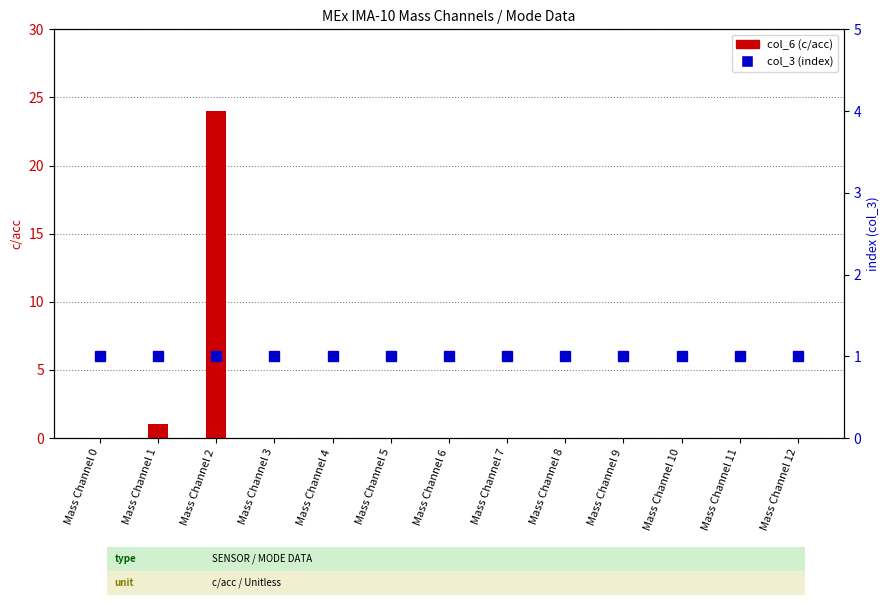

What is the sum of the col_3 (index) values at Mass Channel 3 and Mass Channel 8?

2